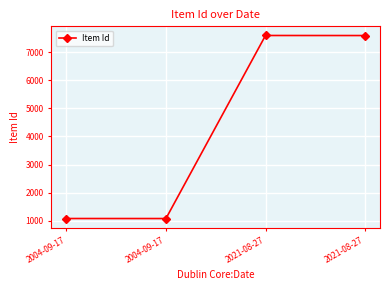

How many series are shown in this chart?

1